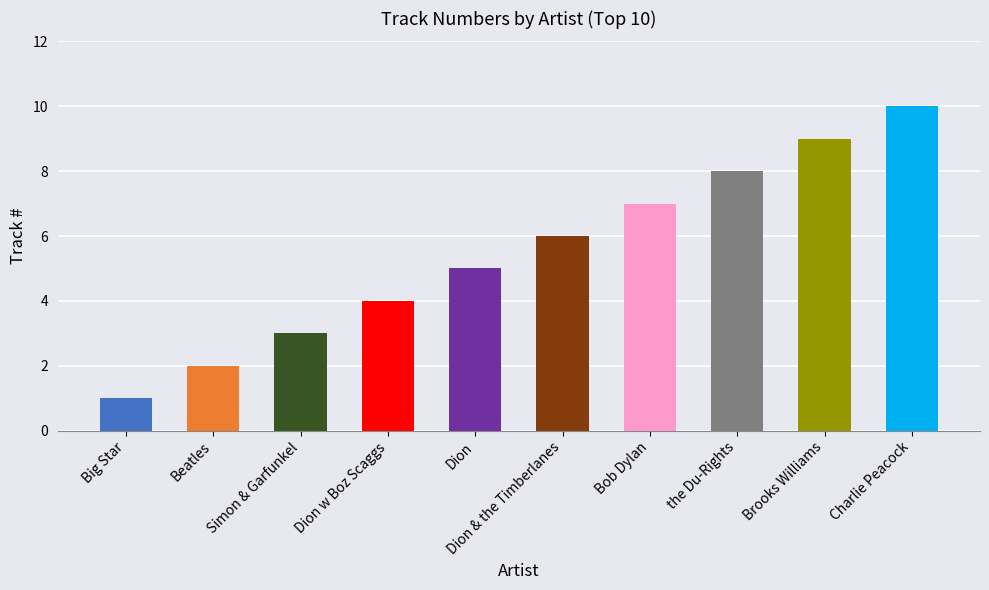

Are the bars grouped side by side (vs. stacked)?

No